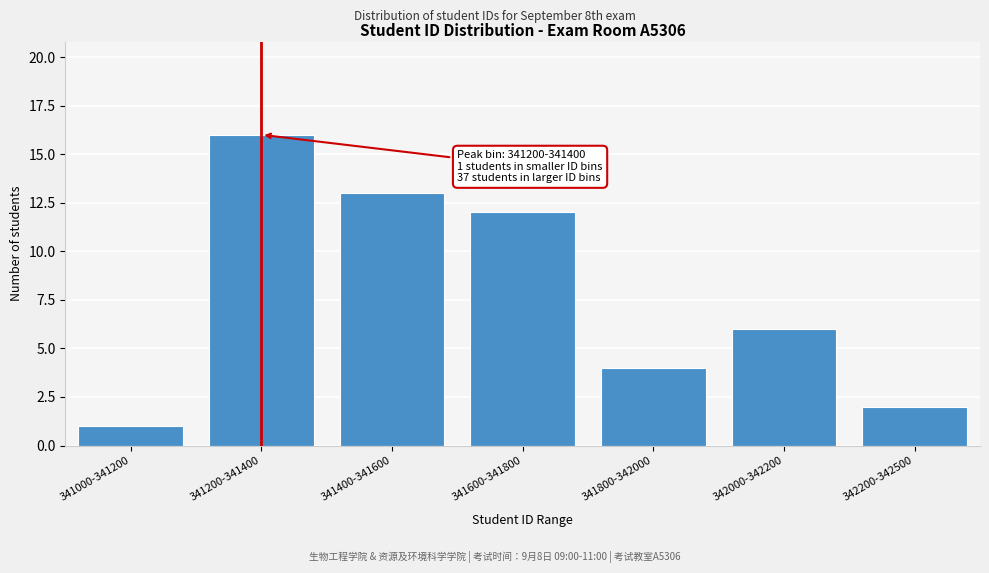

Reading right to left, extract all data points from this chart.

2	6	4	12	13	16	1